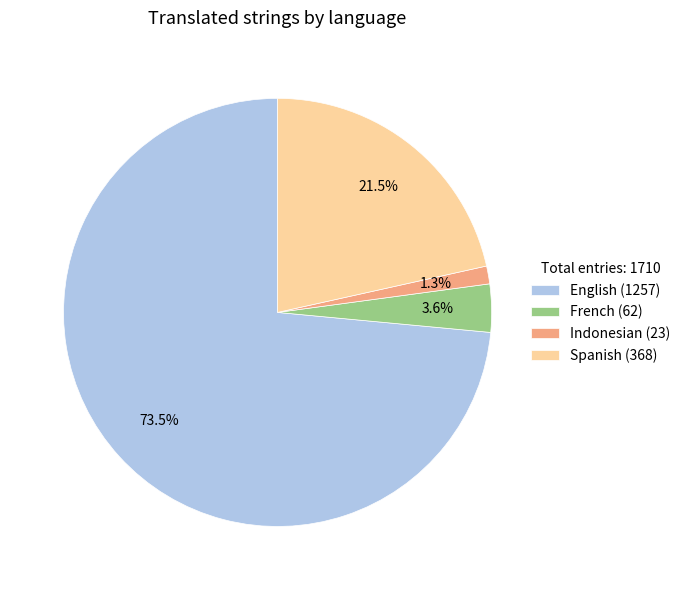

To the nearest percent, what percentage of the pie is French?

4%